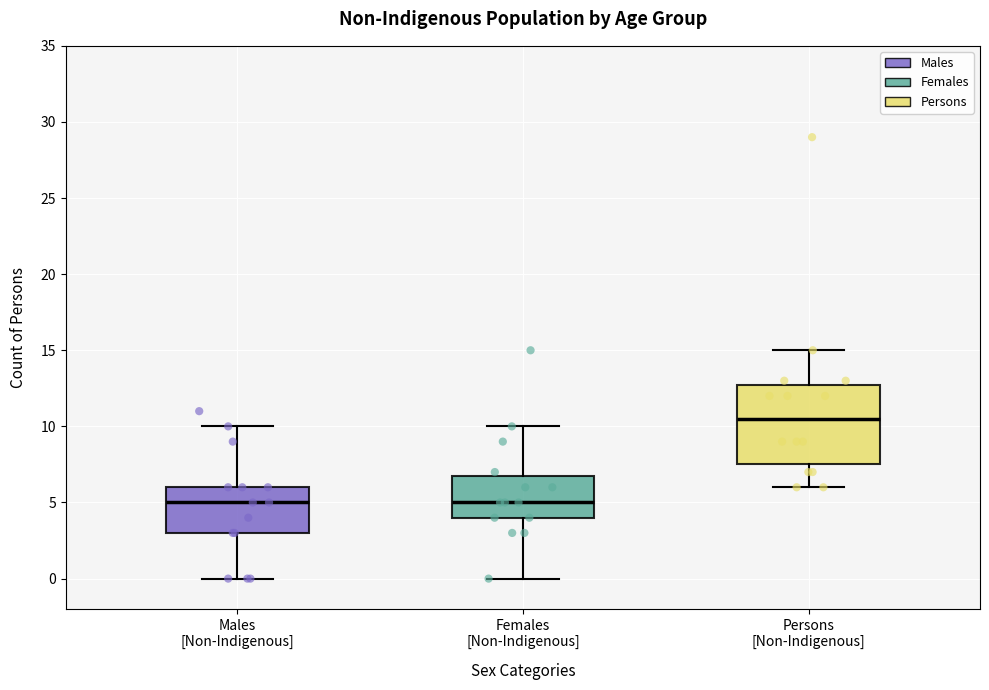

Comparing the boxes themselves (not the whiskers), which one is the tallest?

Persons [Non-Indigenous]